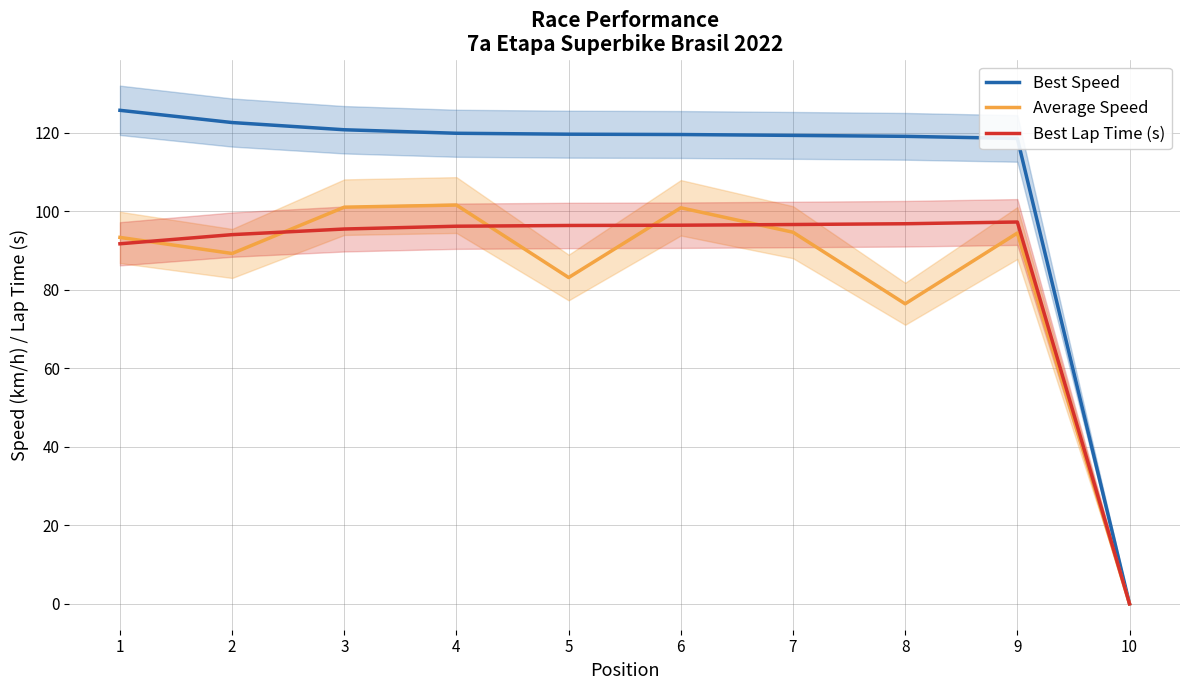

Where does the Best Lap Time (s) series first go above 96?

4